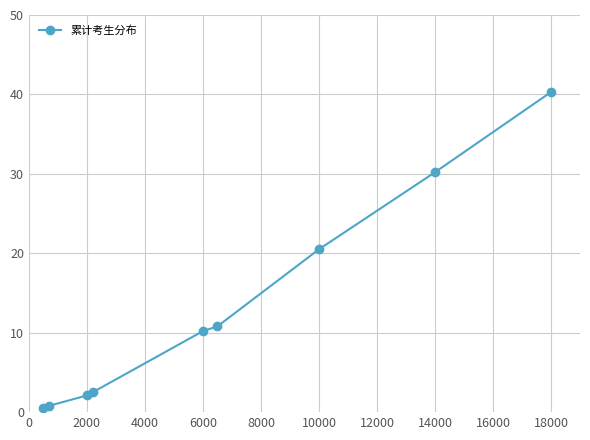

What is the difference between the maximum and minimum values?

39.8